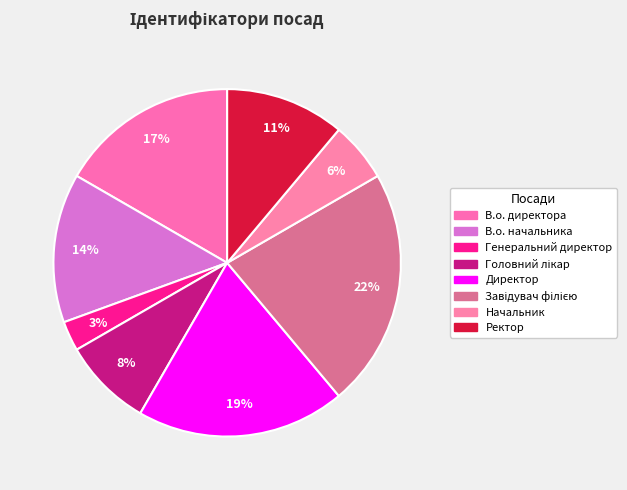

What percentage is the В.о. начальника slice, to the nearest percent?

14%